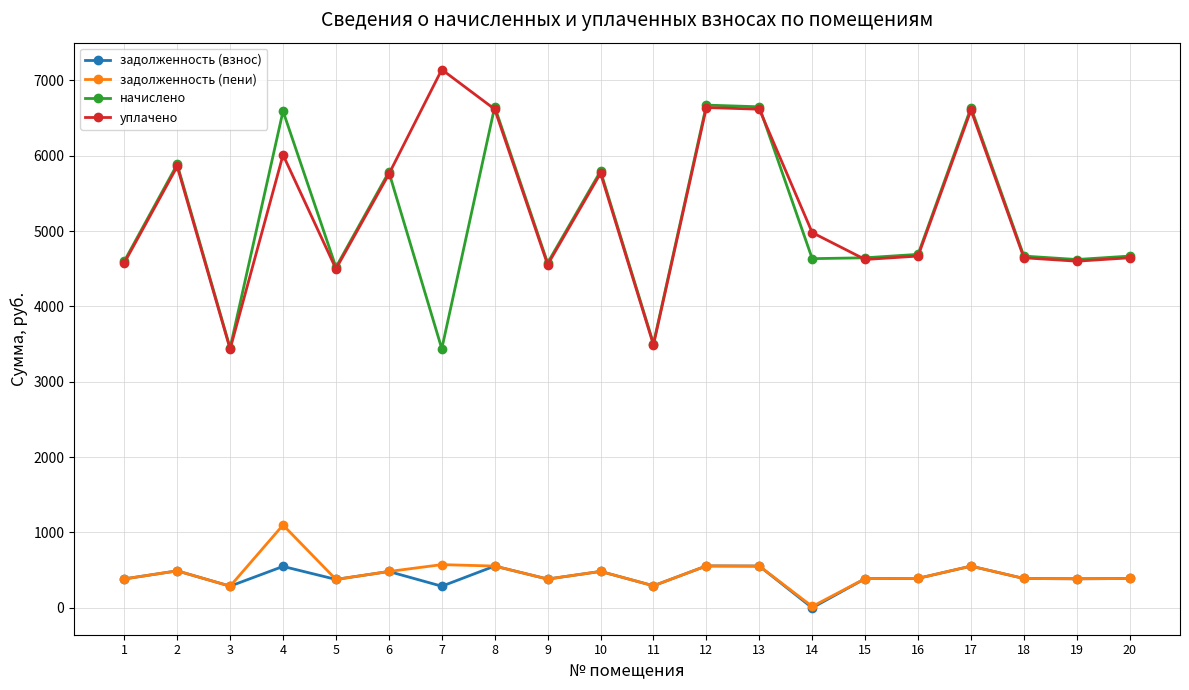

How many distinct data groups are displayed?

4